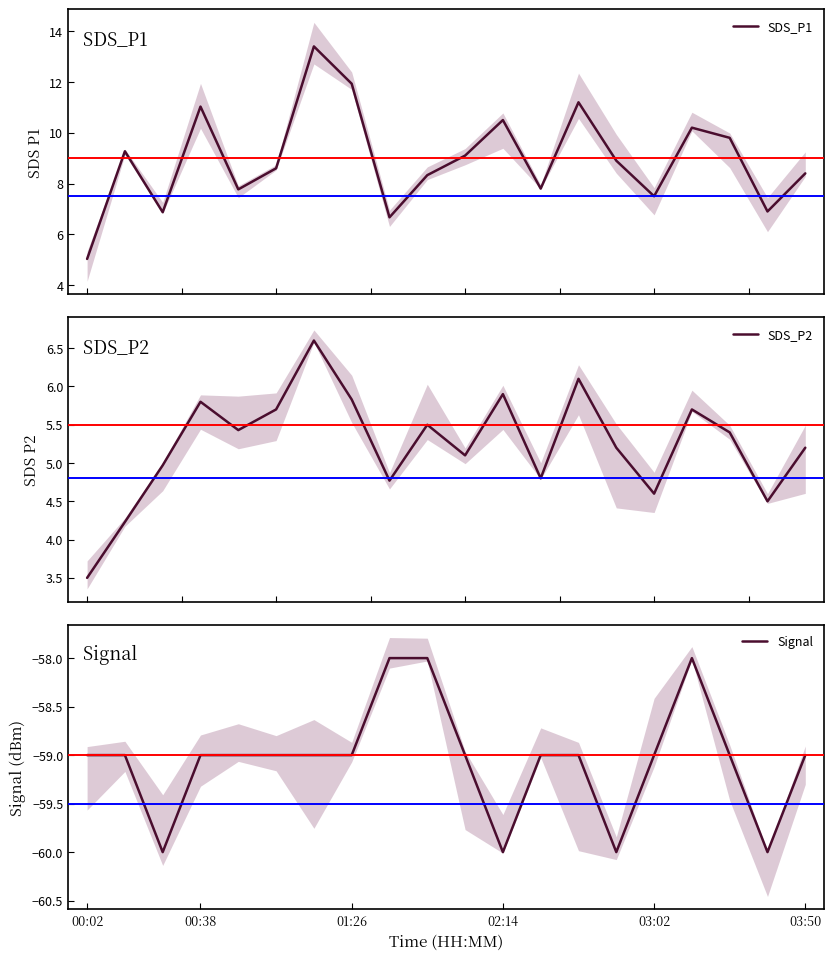

In SDS_P1, how many points are higher than both neighbors (excluding endpoints)?

6